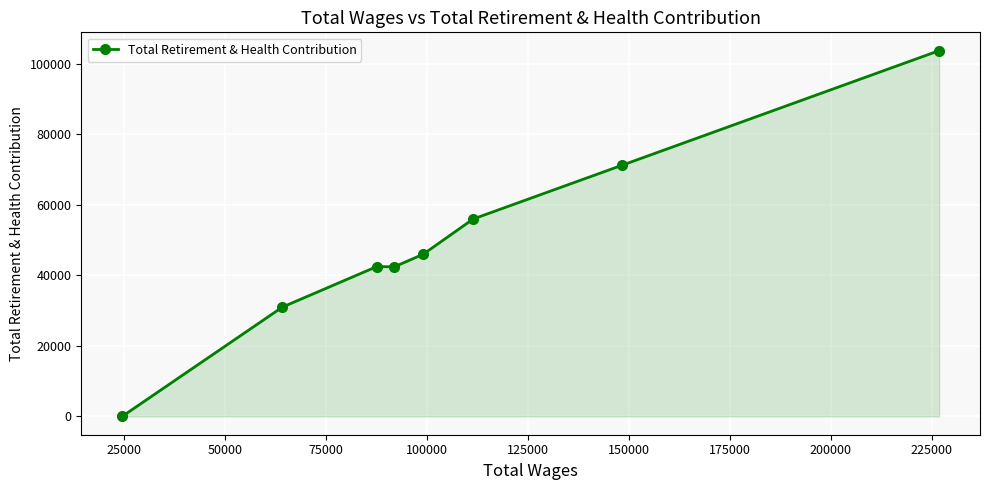

What is the difference between the maximum and minimum values?

103662